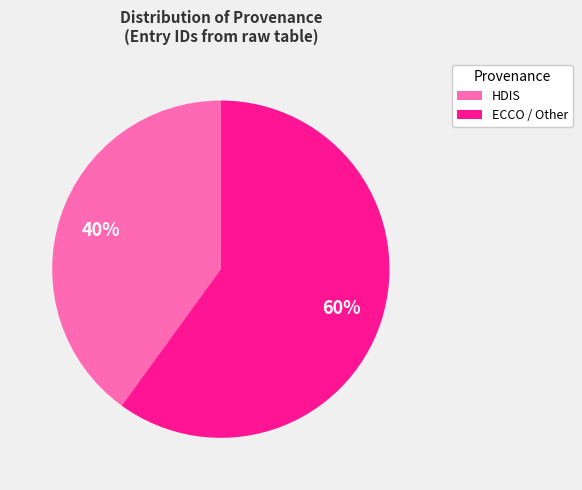

Is there a majority slice in this chart?

Yes